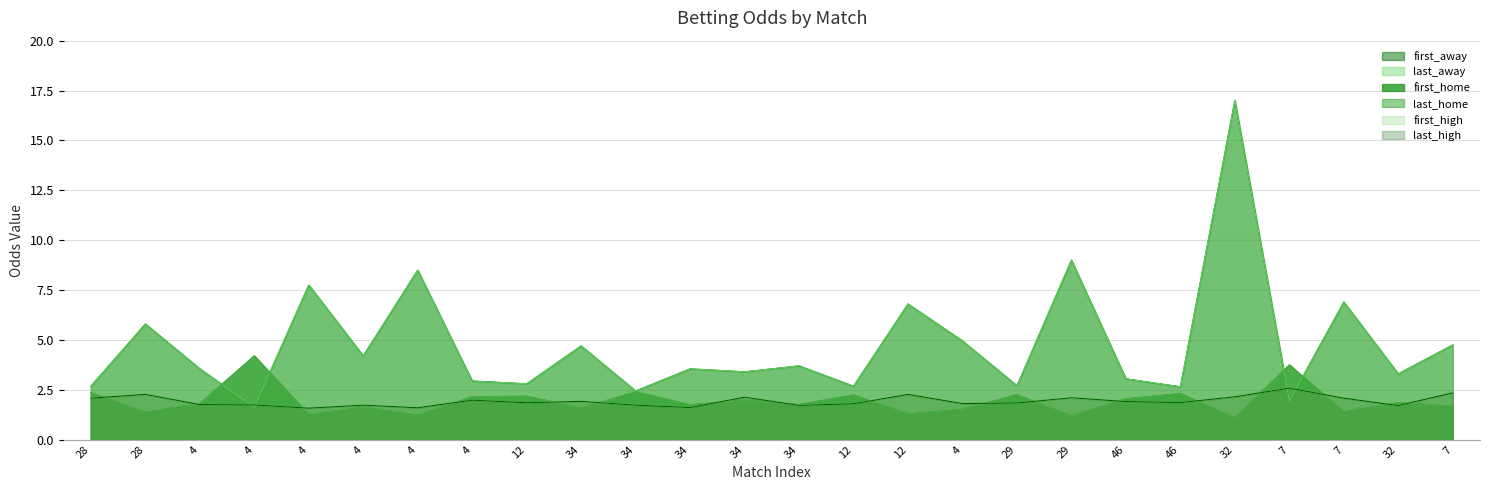

Which series has the largest total across all categories?

first_away